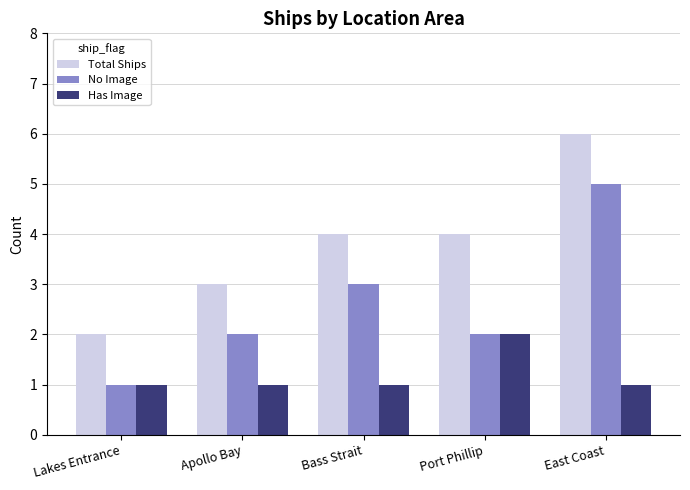

Is the value of Total Ships at Lakes Entrance greater than the value of No Image at Lakes Entrance?

Yes